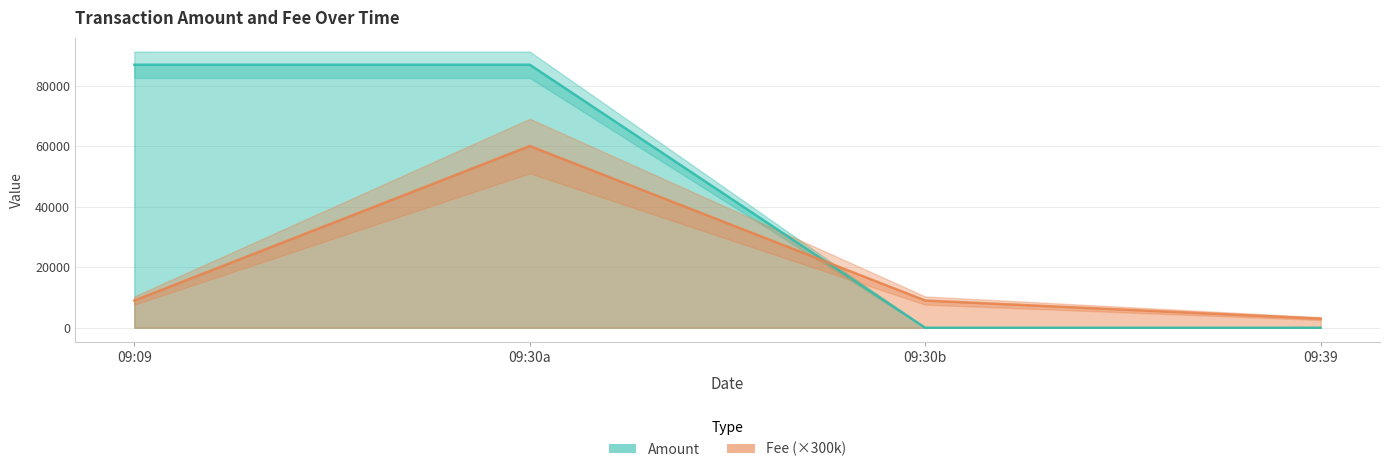

At 09:39, list the series in order from largest to smallest.

Fee (×300k), Amount